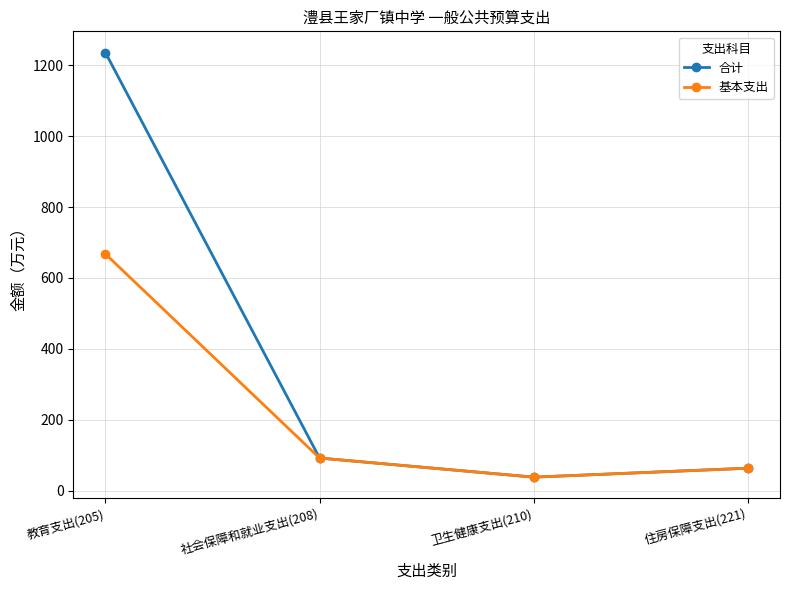

Which series has the largest range (max minus min)?

合计